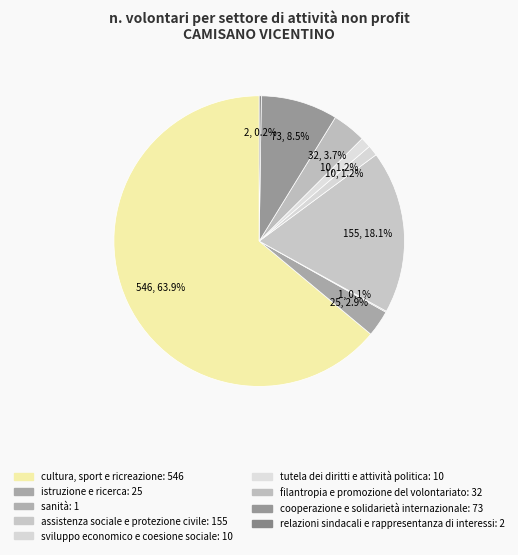

To the nearest percent, what portion does sviluppo economico e coesione sociale represent?

1%